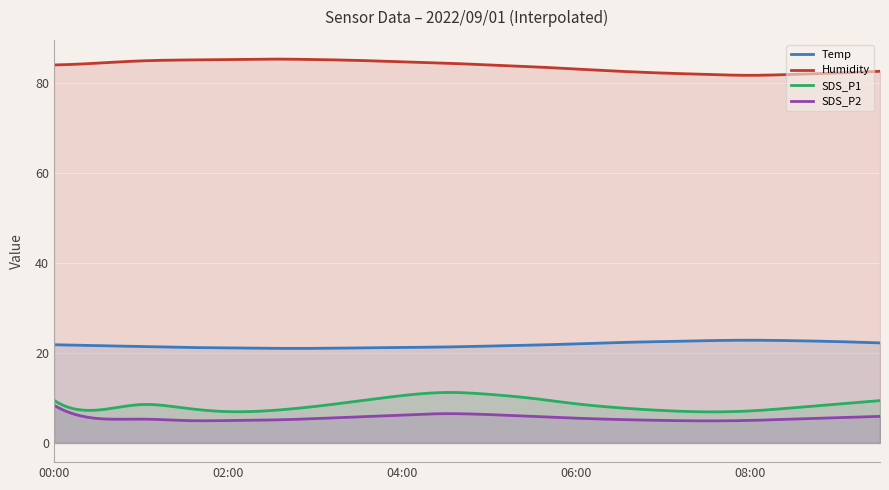

At which label is SDS_P2 closest to 6?

05:30